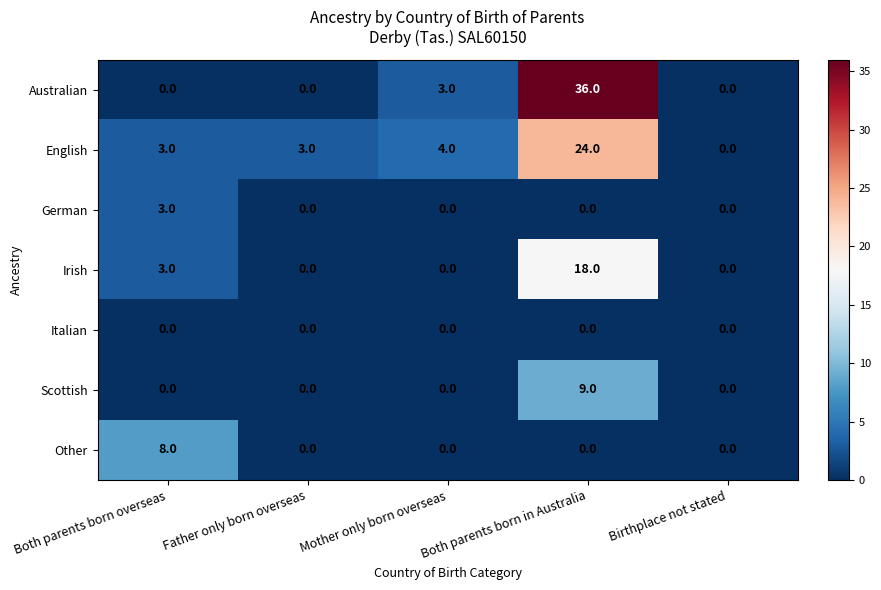

True or false: Scottish has a value of 0 at Birthplace not stated.

True